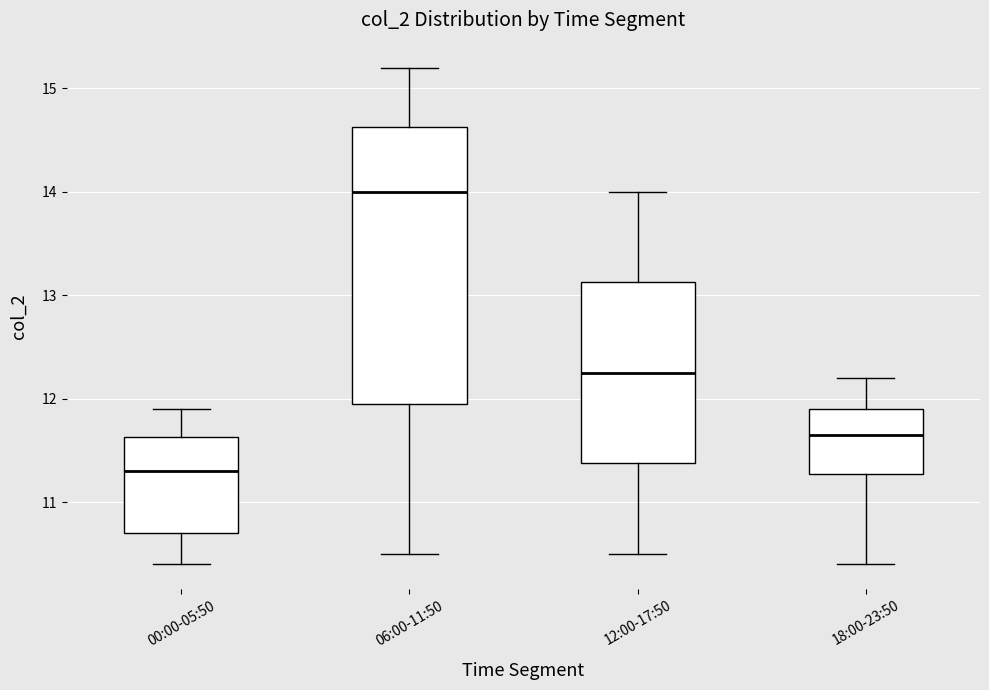

Reading left to right, read every box against the y-axis: the position of its median line, the range the box covers, and the ends of its whiskers. The values are not printed on the chart, so give them approximately, as read against the axis.

00:00-05:50: median 11.3, box 10.7 to 11.6, whiskers 10.4 to 11.9
06:00-11:50: median 14.0, box 12.0 to 14.6, whiskers 10.5 to 15.2
12:00-17:50: median 12.3, box 11.4 to 13.1, whiskers 10.5 to 14.0
18:00-23:50: median 11.7, box 11.3 to 11.9, whiskers 10.4 to 12.2